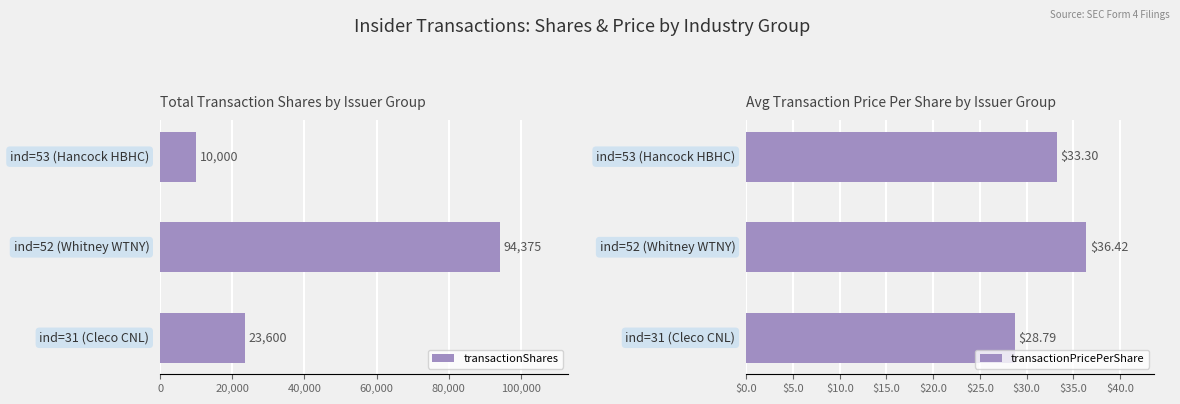

What is the difference between the maximum and minimum values in the transactionPricePerShare series?

7.6